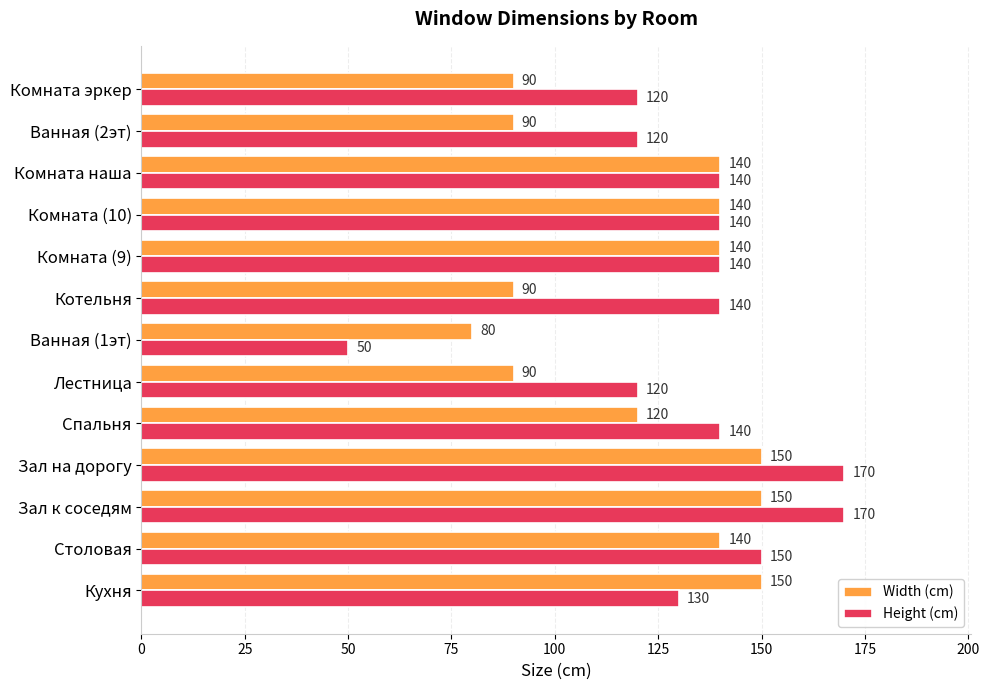

True or false: Width (cm) has a value of 65 at Комната (10).

False